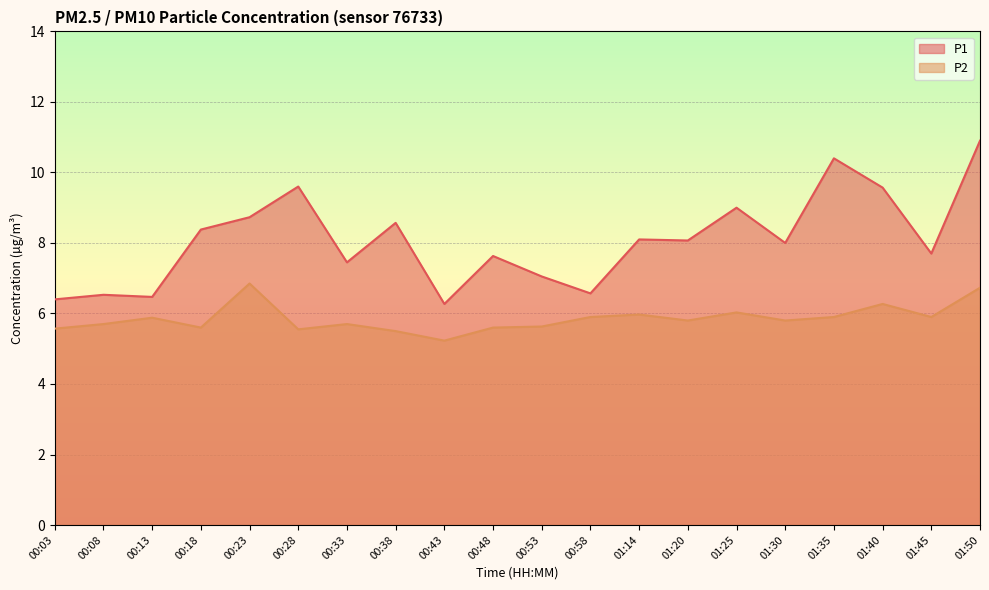

At which category is the sum across all series the highest?

01:50